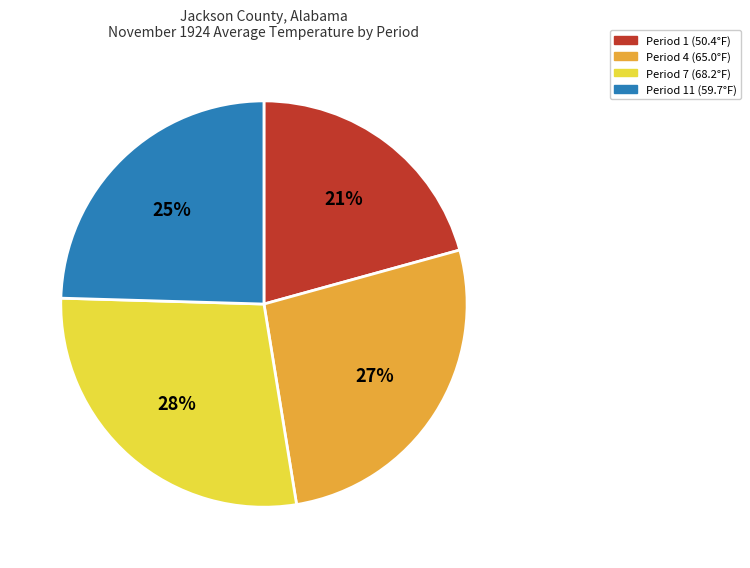

Does any single category account for the majority?

No